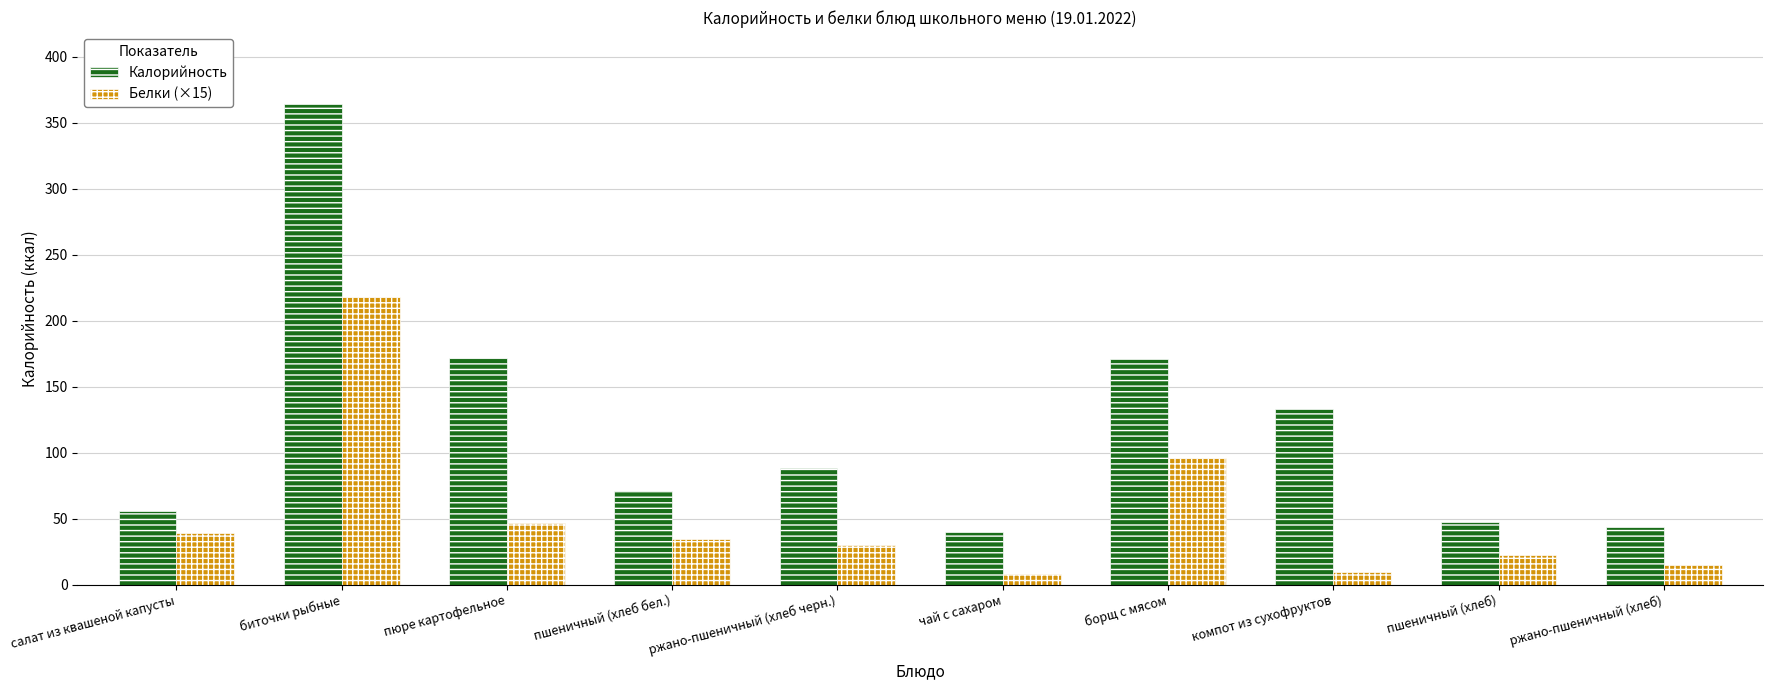

At which label does Белки (×15) first exceed 34?

салат из квашеной капусты